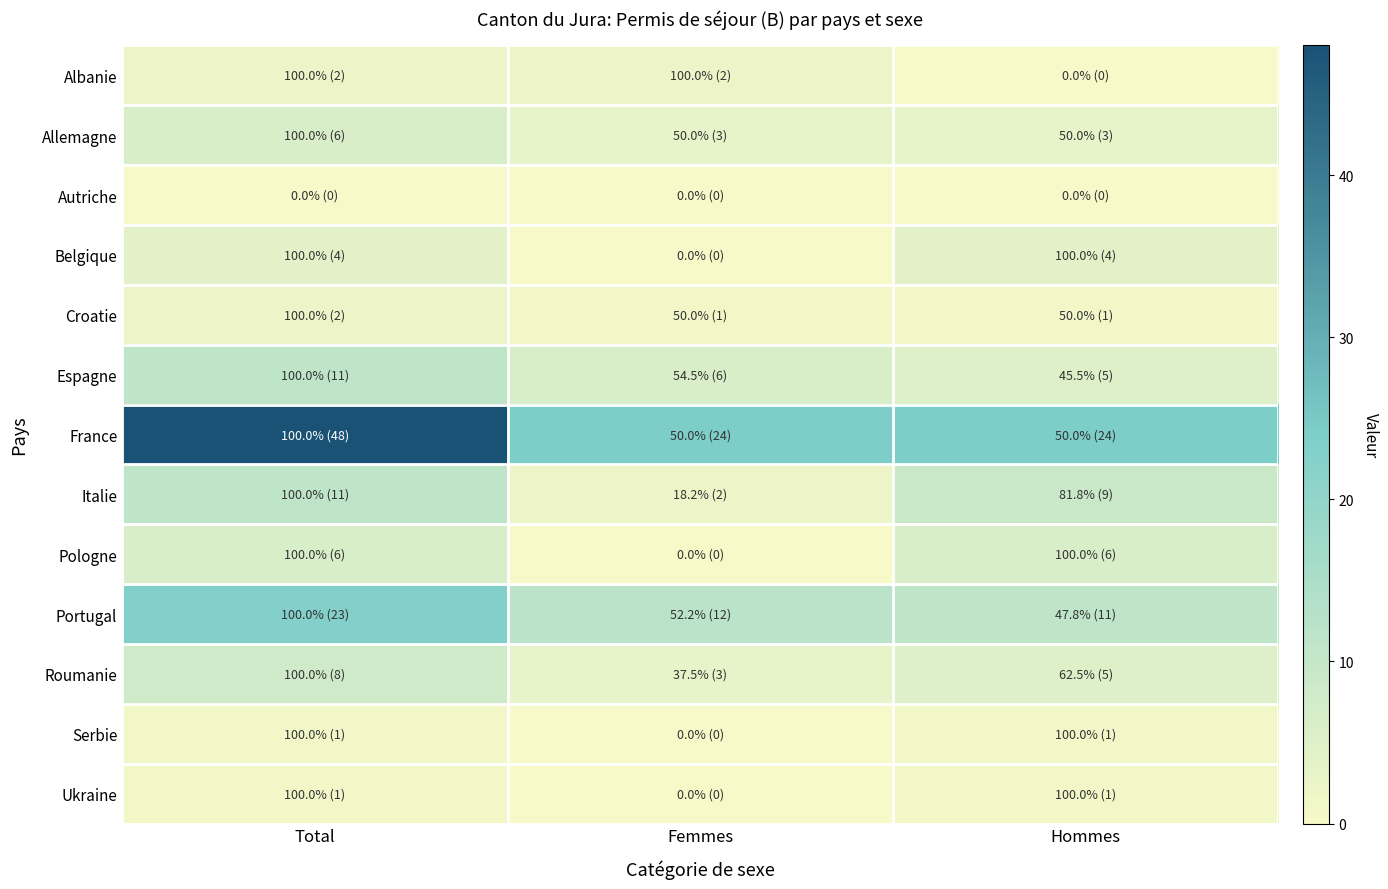

Count the number of categories in the chart.

3